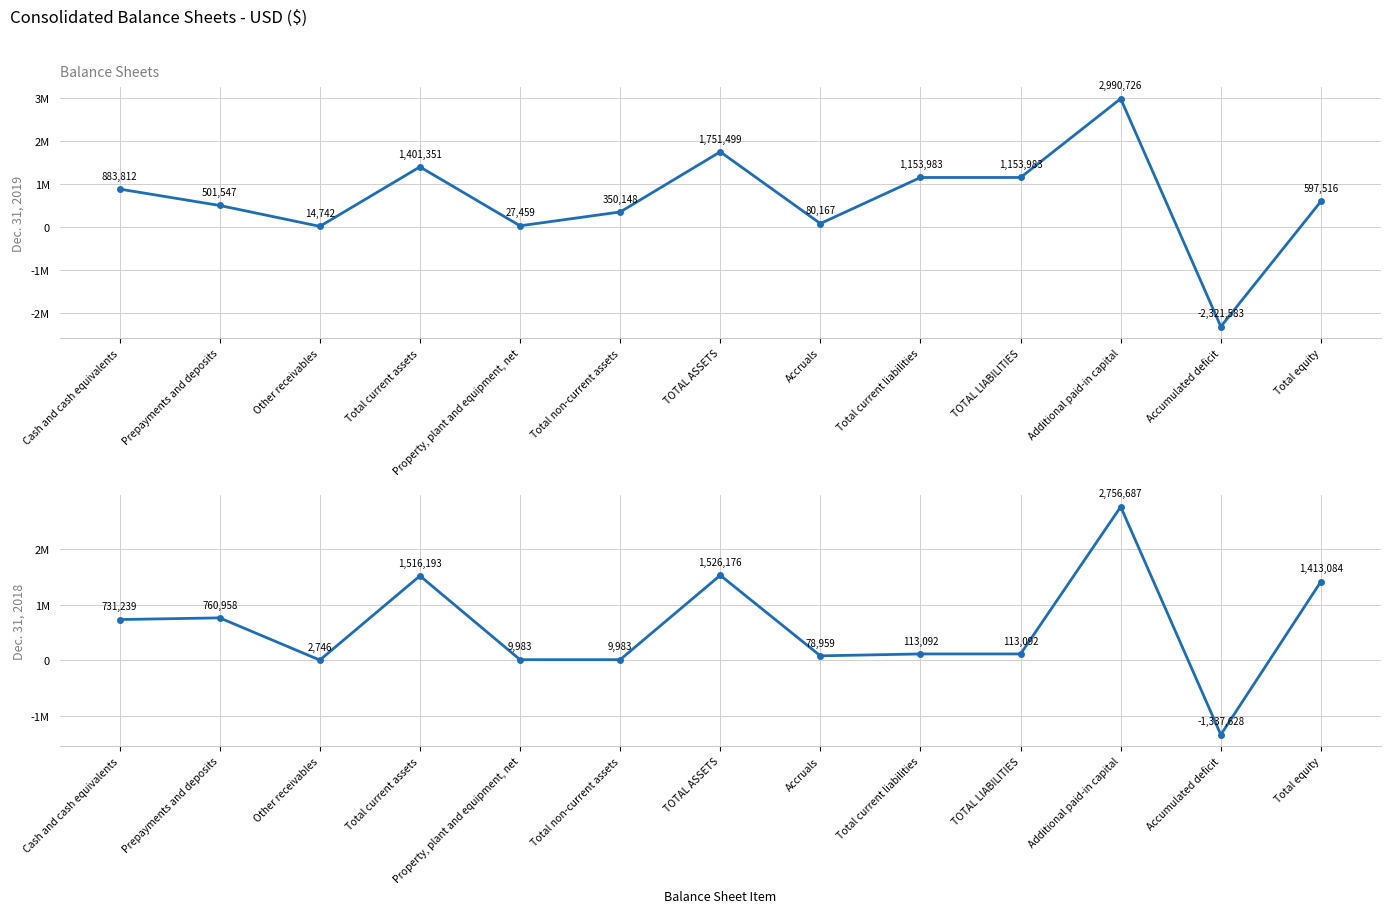

What is the average value of the Dec. 31, 2018 series?

591890